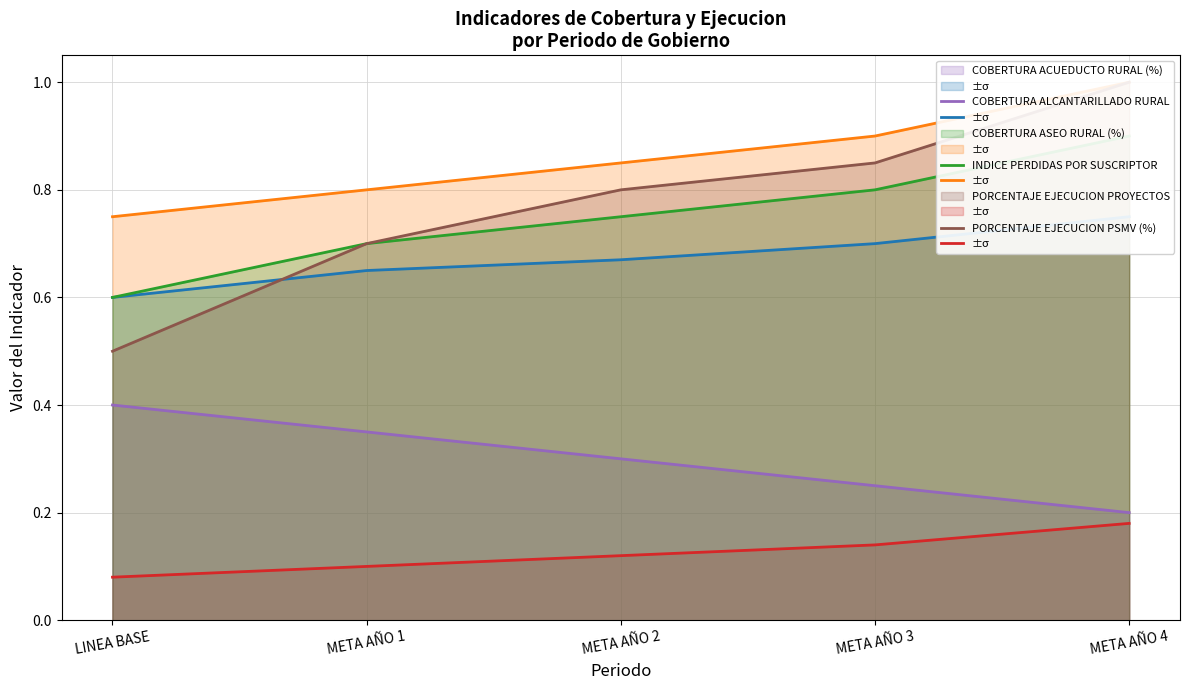

What is the label of the 1st point from the right?

META AÑO 4